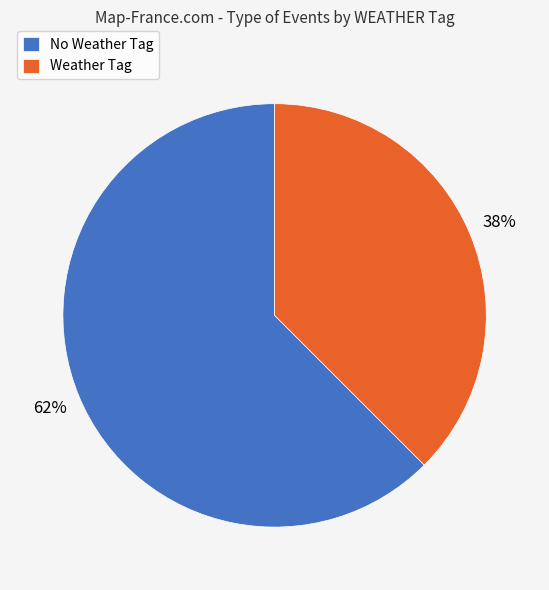

Rank the categories by value from highest to lowest.

No Weather Tag, Weather Tag